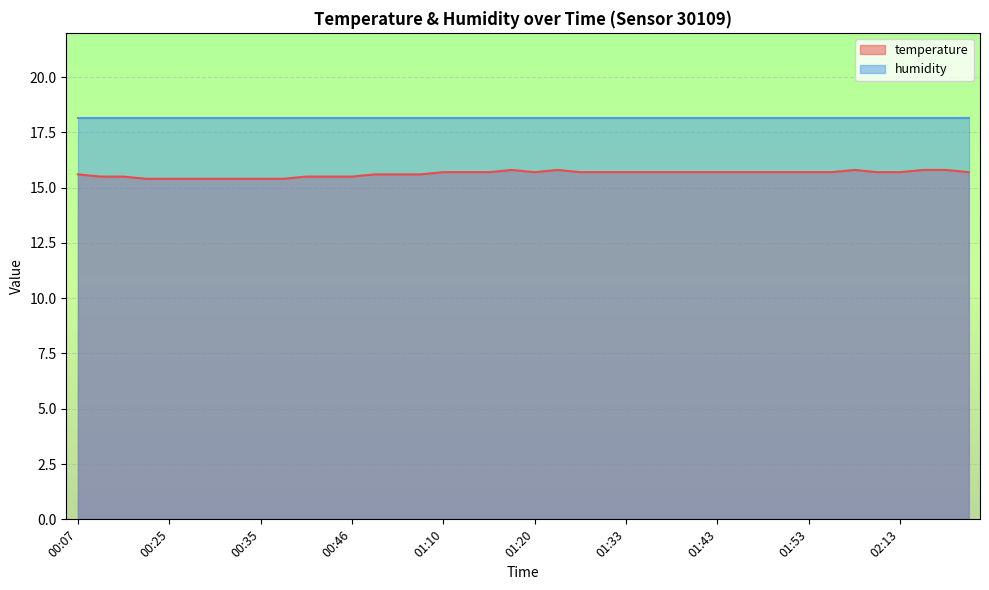

The chart shows a value of 23.9 at 02:08. True or false?

False